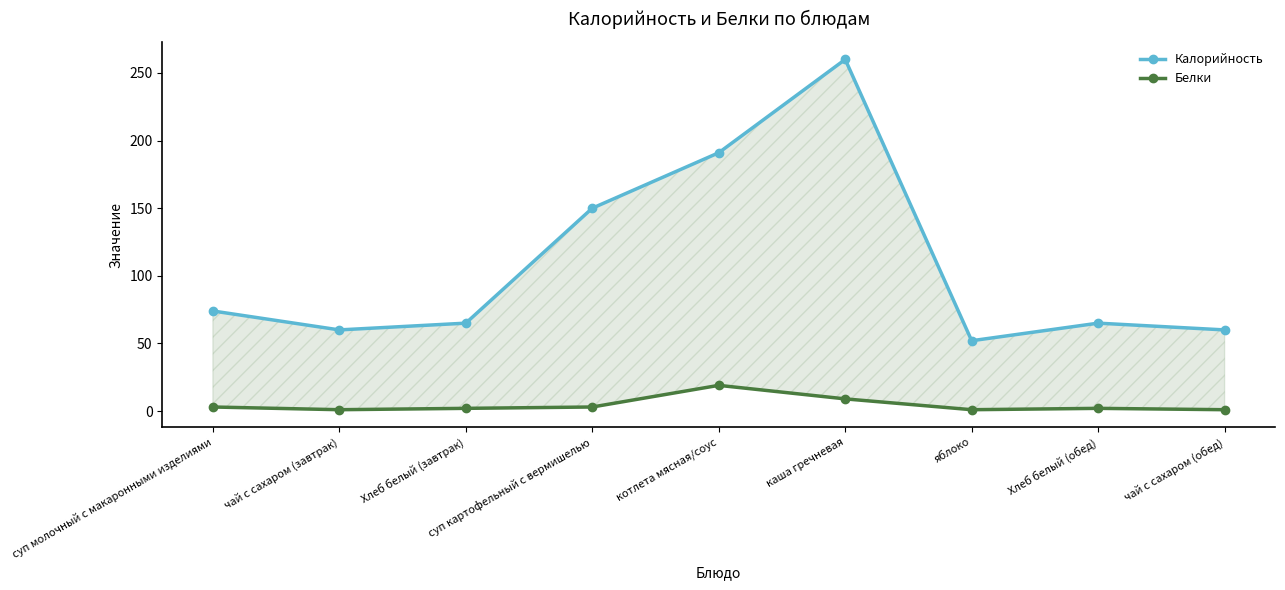

The value of Калорийность at котлета мясная/соус is 191. True or false?

True